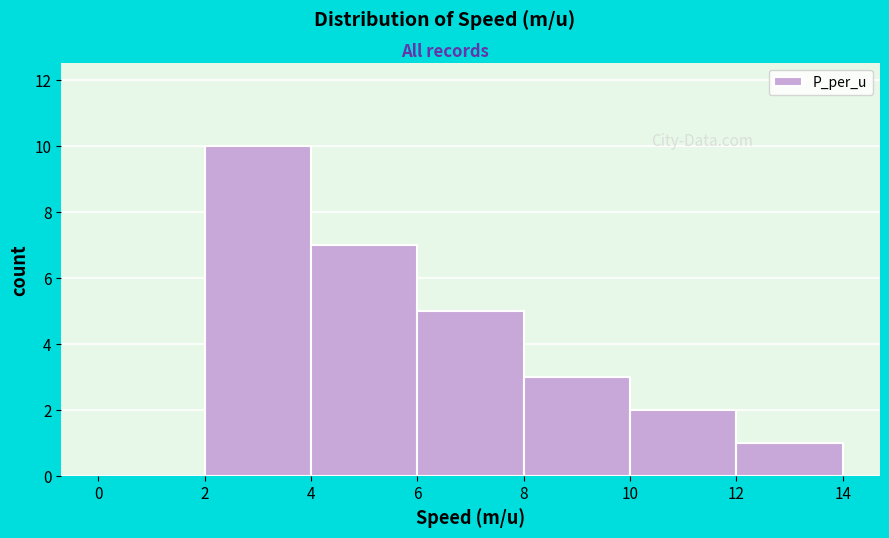

Over which range of the x-axis is the bar tallest?

2 to 4